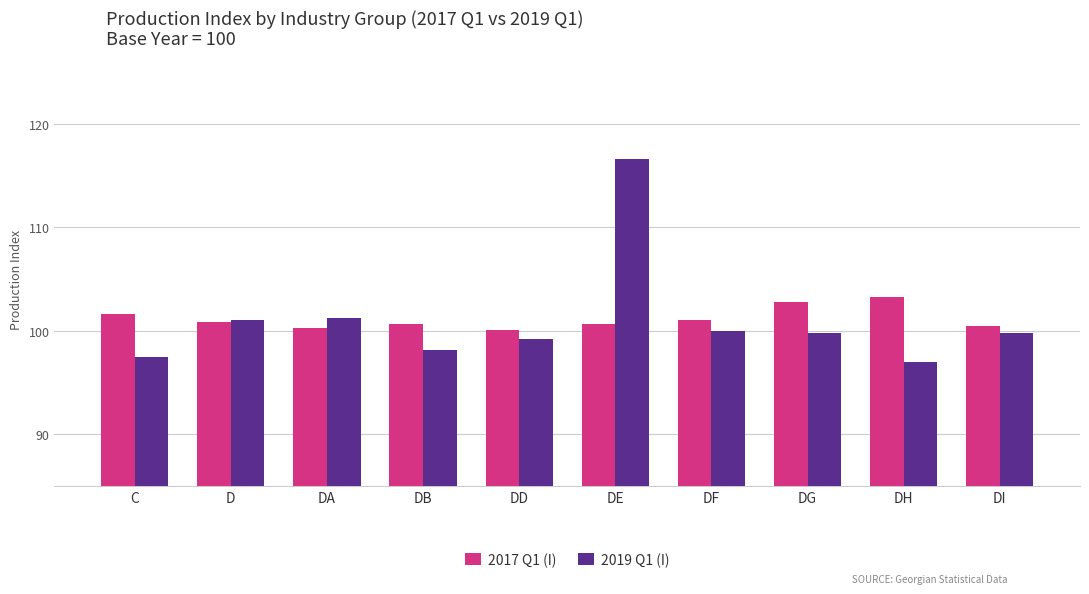

What is the difference between the highest and lowest values at DE?

16.0